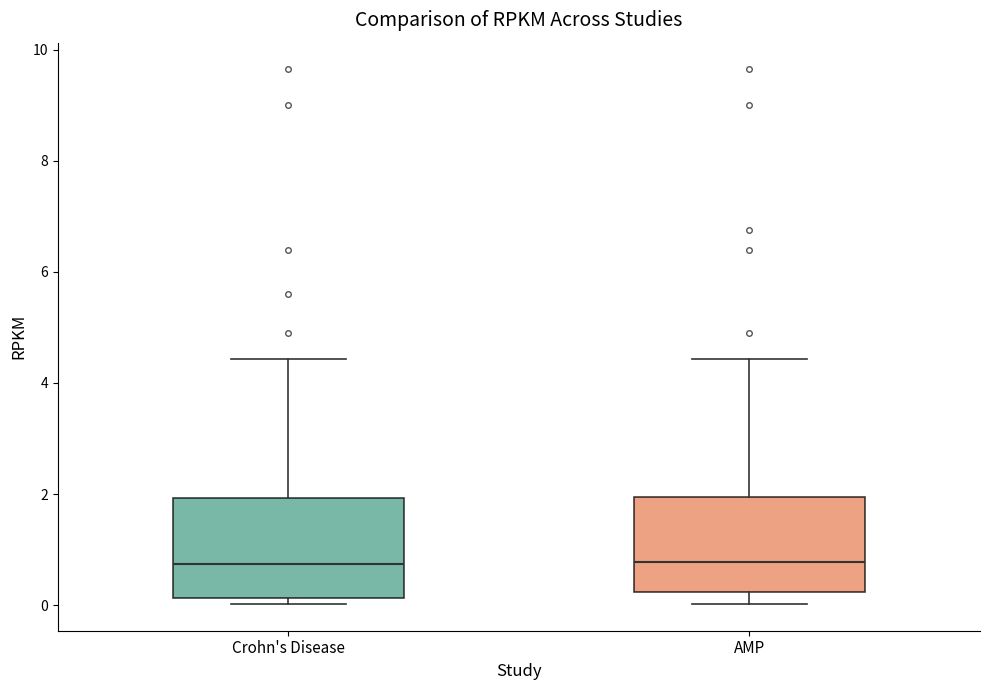

Reading left to right, read every box against the y-axis: the position of its median line, the range the box covers, and the ends of its whiskers. The values are not printed on the chart, so give them approximately, as read against the axis.

Crohn's Disease: median 0.8, box 0.2 to 2.0, whiskers 0.0 to 4.4
AMP: median 0.8, box 0.2 to 2.0, whiskers 0.0 to 4.4